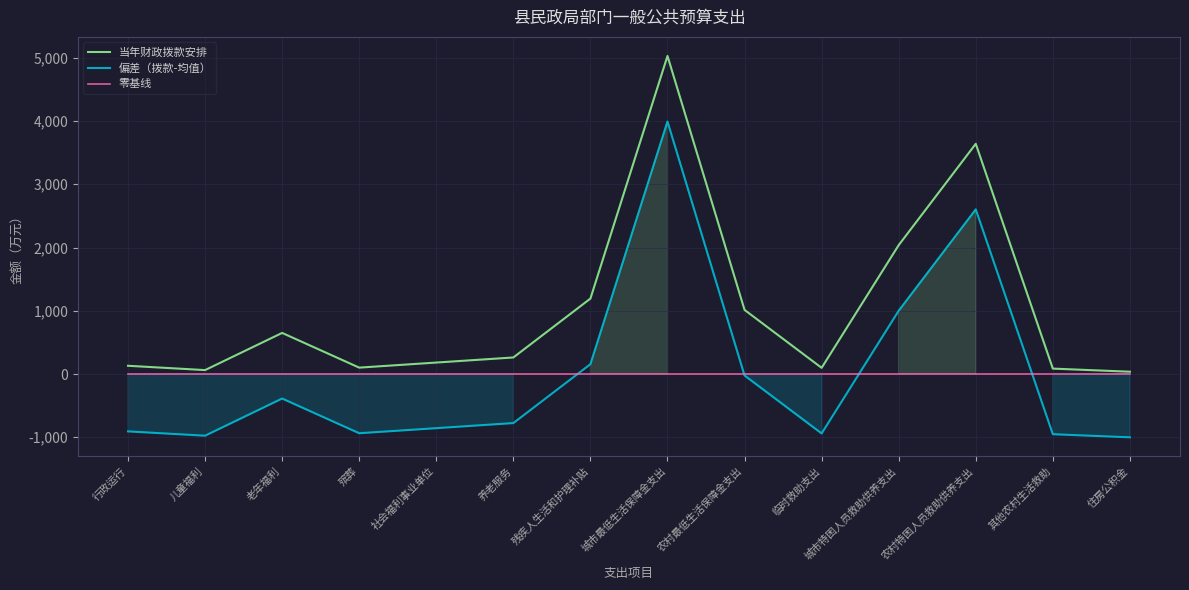

Reading left to right, extract all data points from this chart.

当年财政拨款安排: 130.6	62.3	650.0	101.3	181.5	262.0	1192.9	5029.2	1014.0	98.0	2038.0	3640.5	85.8	36.6
偏差（拨款-均值）: -906.8	-975.1	-387.3	-936.0	-855.8	-775.3	155.6	3991.9	-23.3	-939.3	1000.6	2603.2	-951.6	-1000.7
零基线: 0.0	0.0	0.0	0.0	0.0	0.0	0.0	0.0	0.0	0.0	0.0	0.0	0.0	0.0